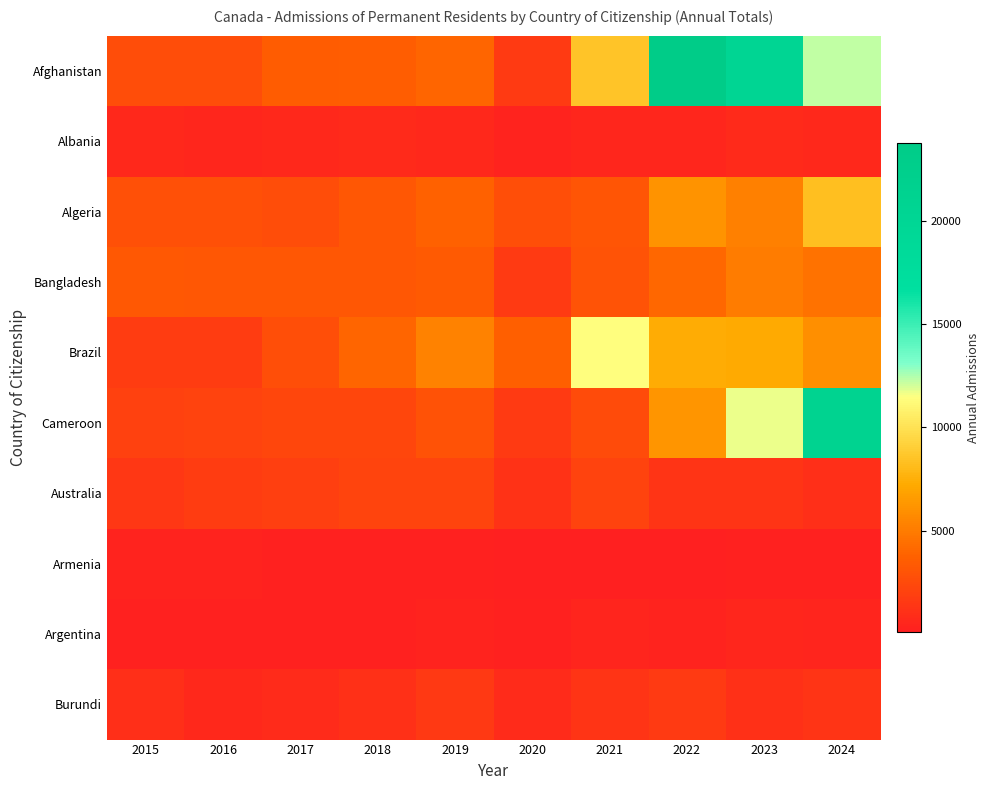

Which category has the lowest value across all series?

2021